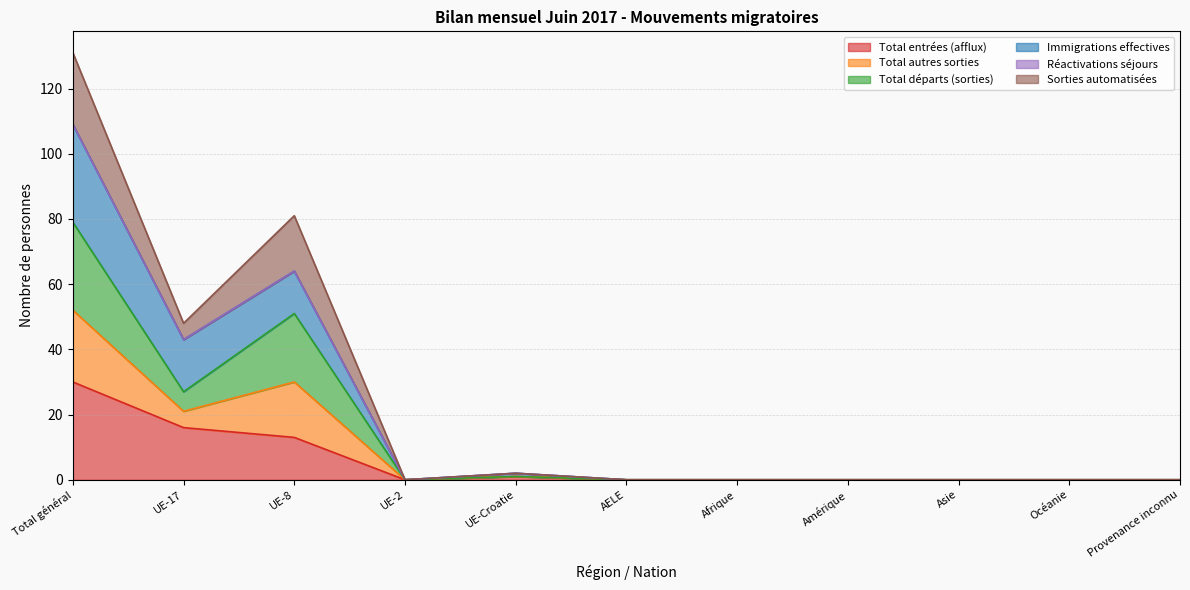

Is the value of Total autres sorties at UE-Croatie greater than the value of Immigrations effectives at UE-Croatie?

No